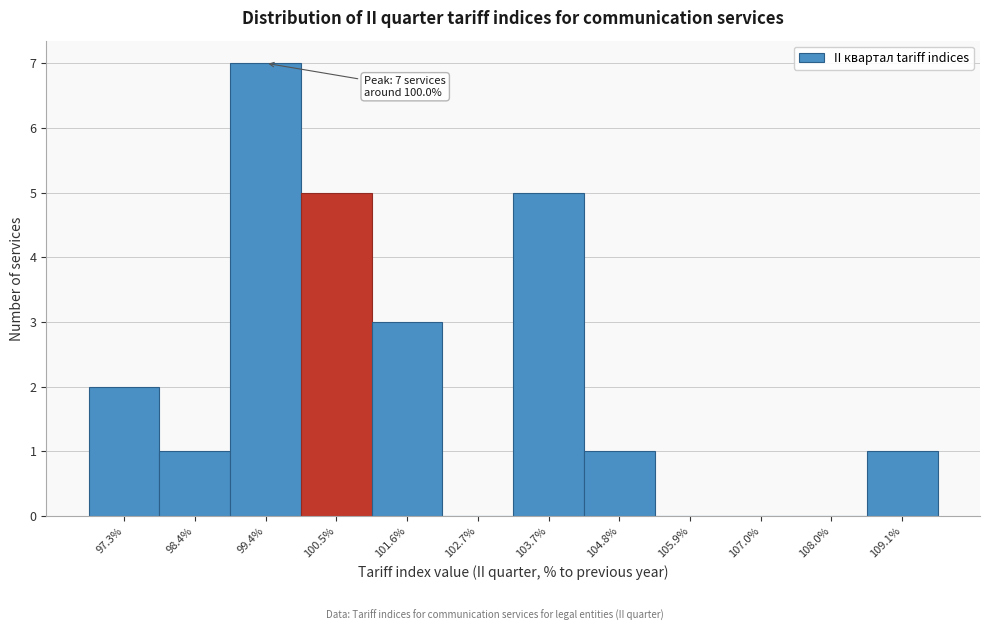

Reading right to left, list all the values displayed in this chart.

109.1%=1	108.0%=0	107.0%=0	105.9%=0	104.8%=1	103.7%=5	102.7%=0	101.6%=3	100.5%=5	99.4%=7	98.4%=1	97.3%=2